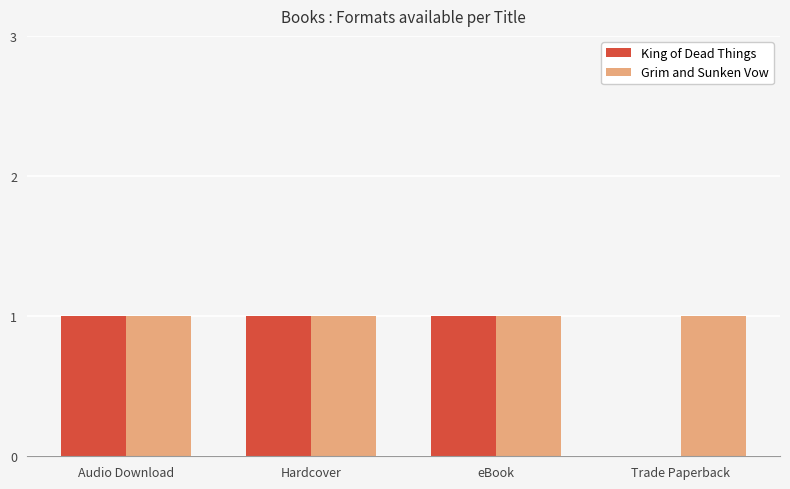

What is the sum of all King of Dead Things values?

3